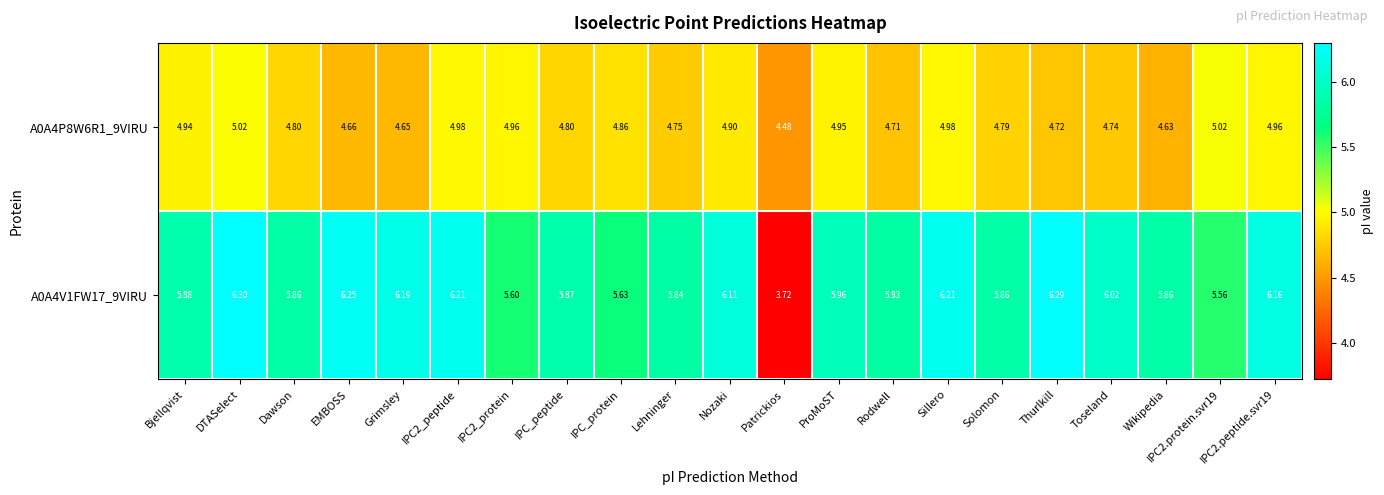

At which label does A0A4V1FW17_9VIRU first exceed 5?

Bjellqvist